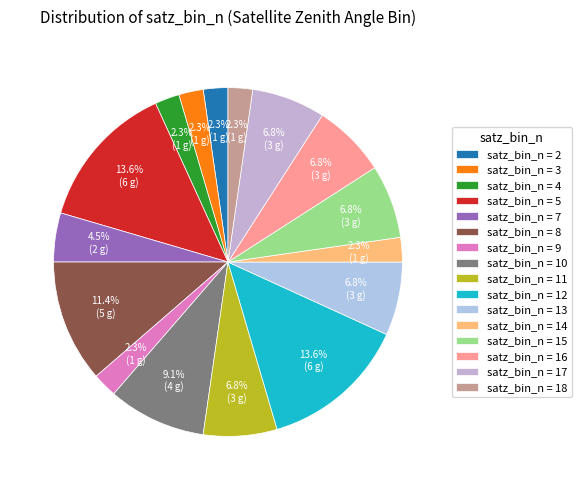

Does any single category account for the majority?

No